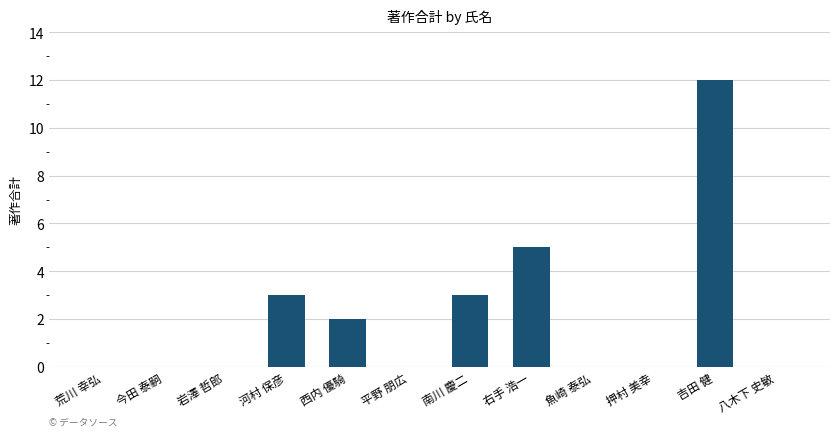

Does the chart contain stacked bars?

No